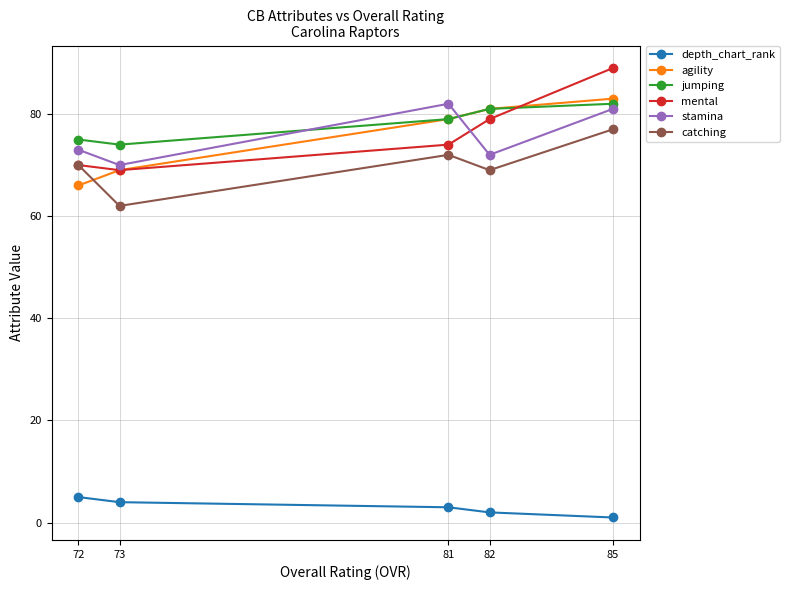

What is the difference between the highest and lowest values at 81?

79